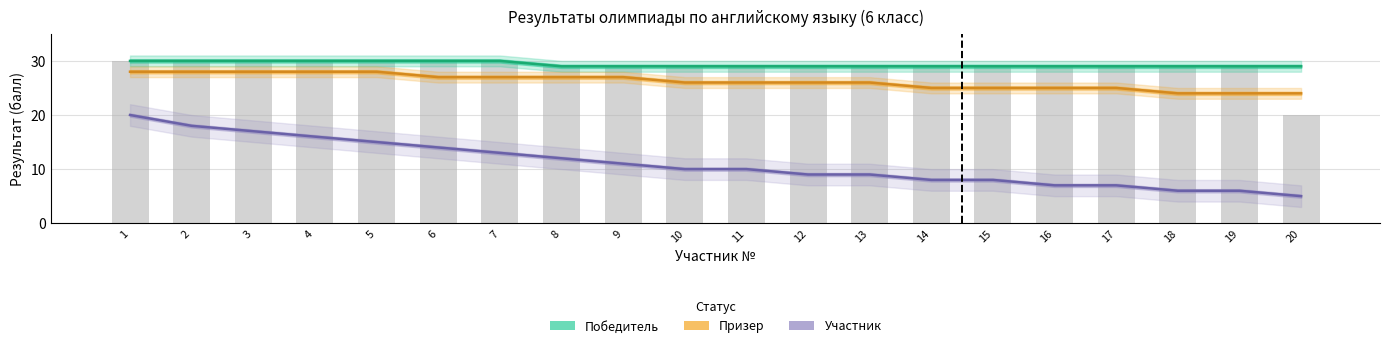

What is the total value across all series at 11?

65